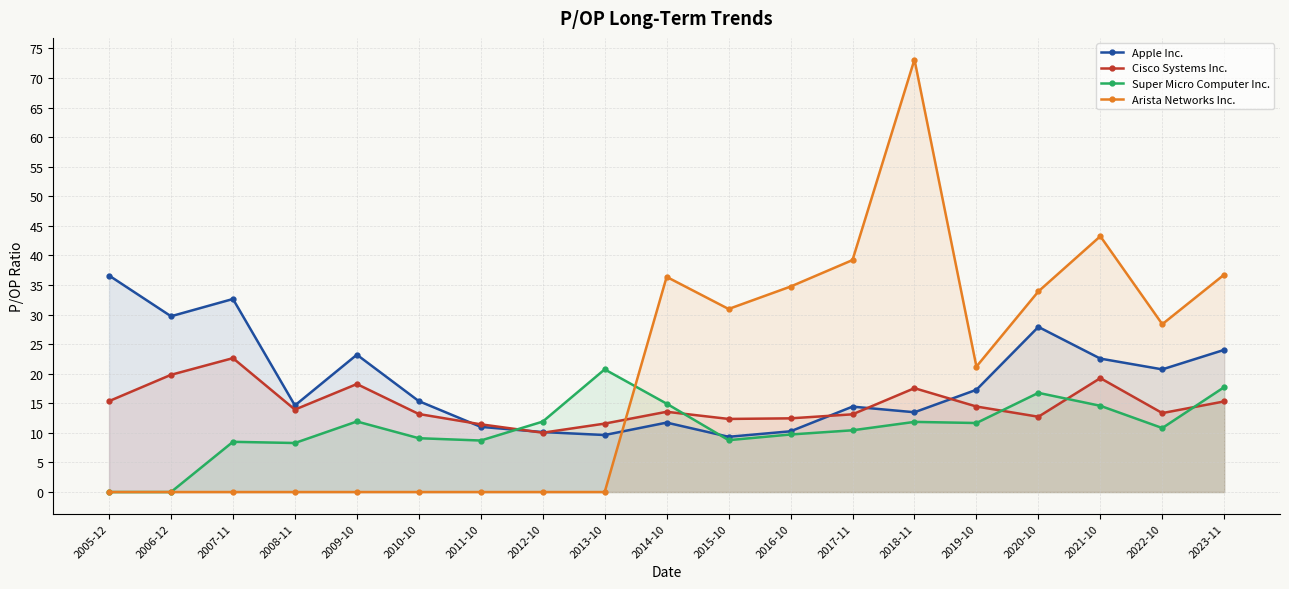

List the series in order of their peak value, highest first.

Arista Networks Inc., Apple Inc., Cisco Systems Inc., Super Micro Computer Inc.